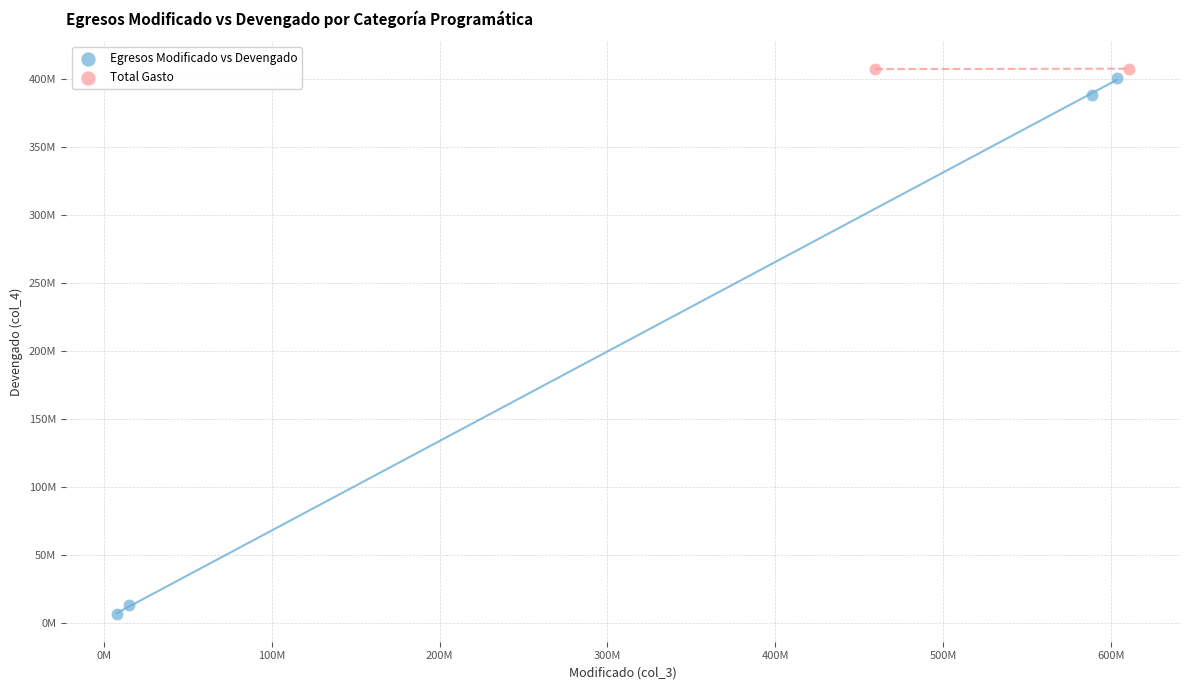

Which series contains the lowest Y value?

Egresos Modificado vs Devengado